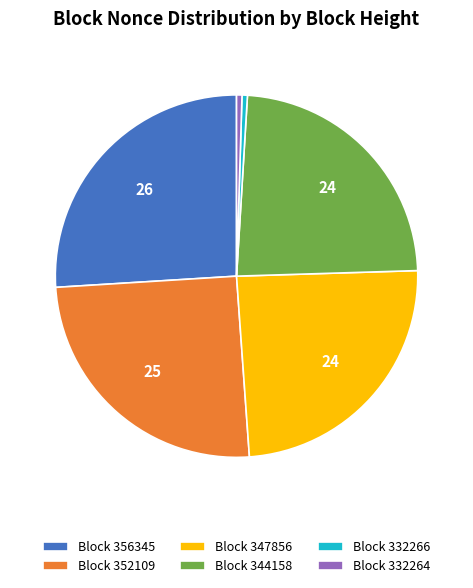

True or false: Block 352109 accounts for 25% of the total.

True